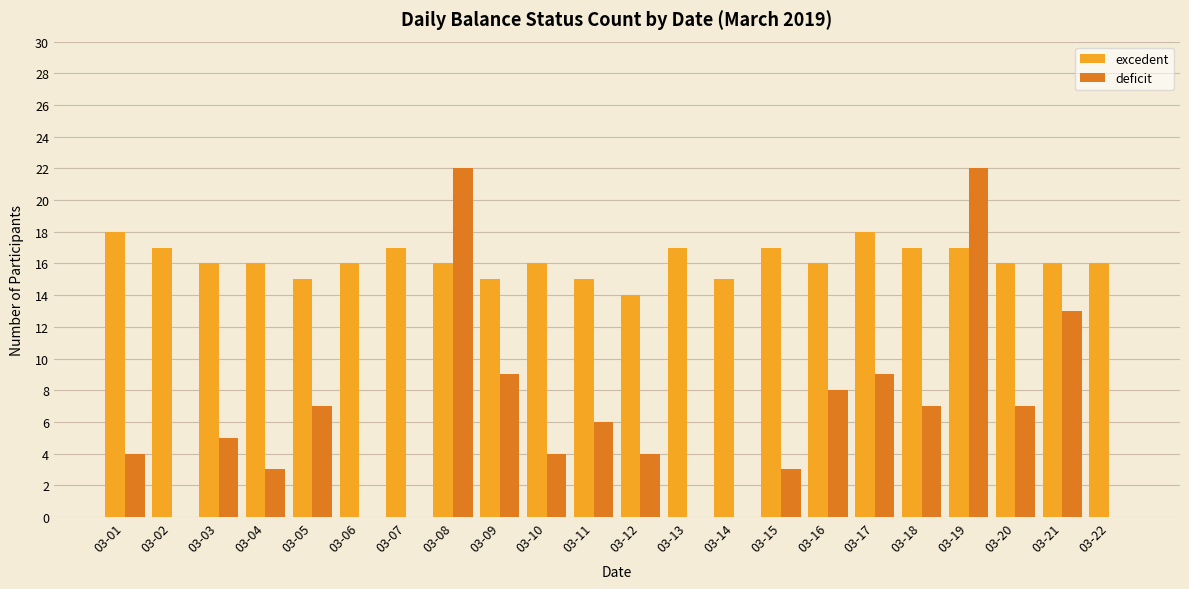

Does the chart contain stacked bars?

No